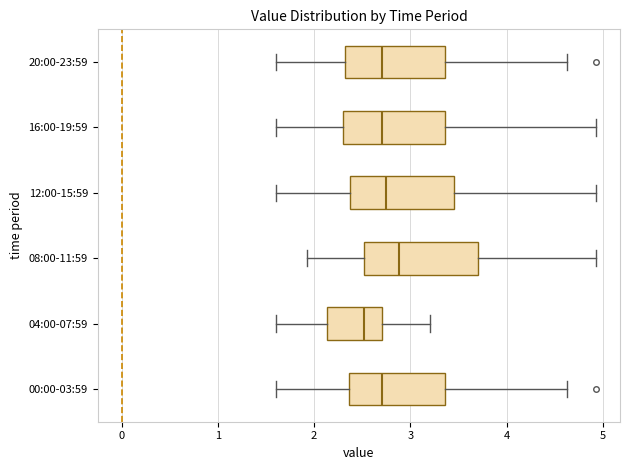

Which box's median line is the furthest to the right?

08:00-11:59